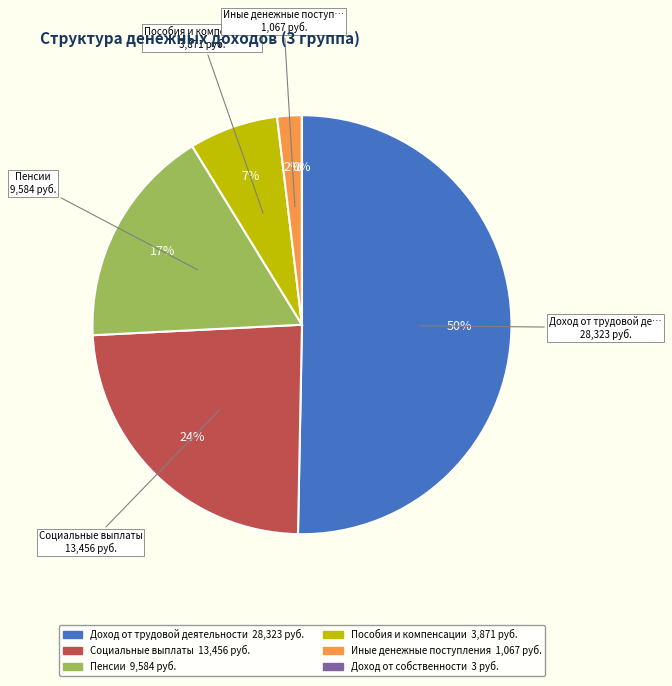

Does Пенсии represent more than half of the total?

No